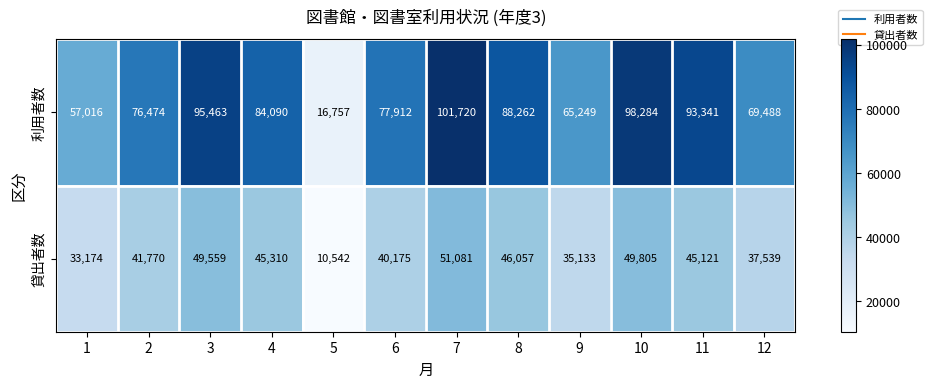

The 貸出者数 series shows 3330 at 5. True or false?

False